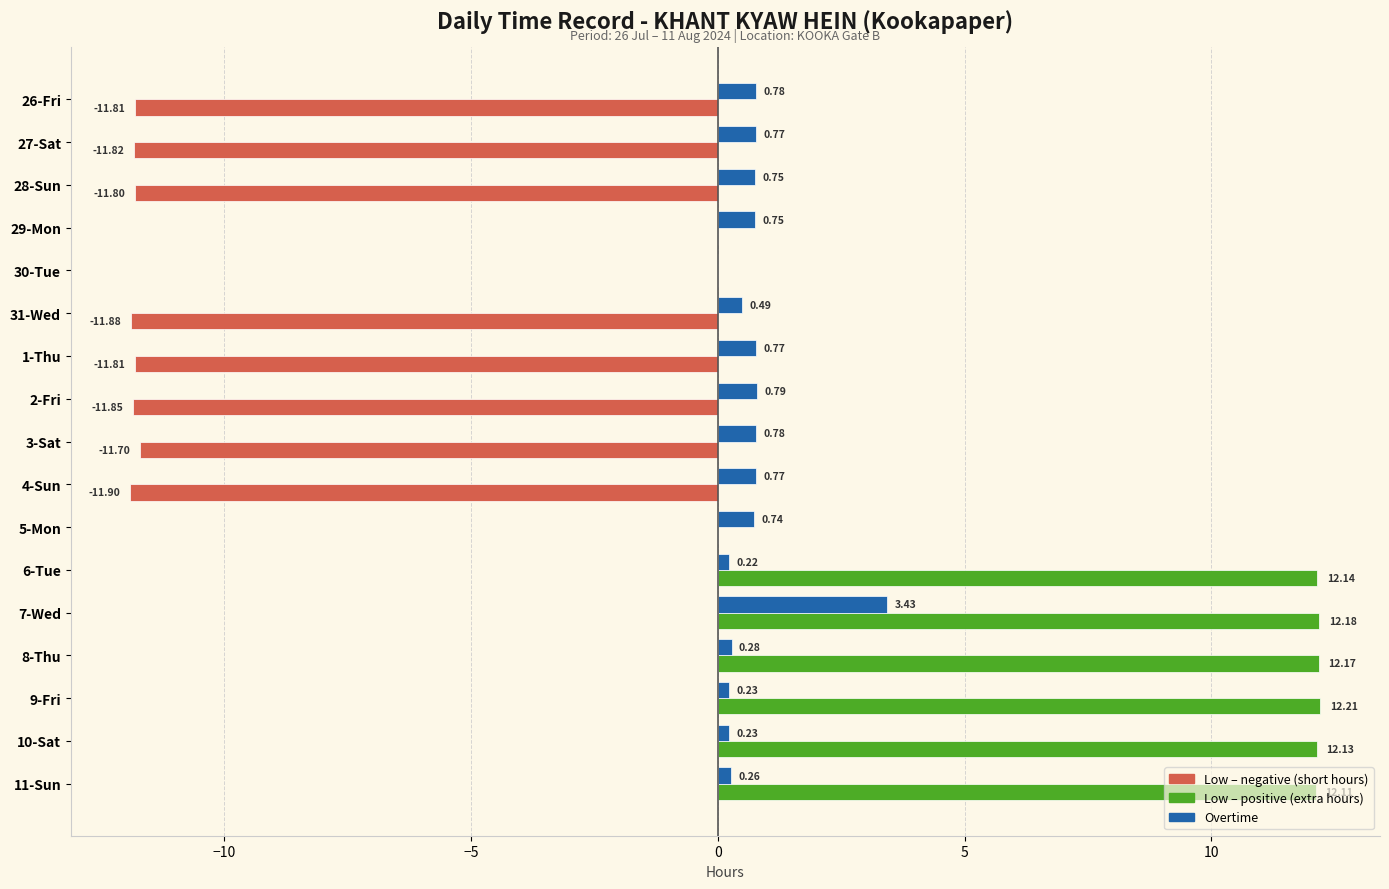

Count the number of categories in the chart.

17